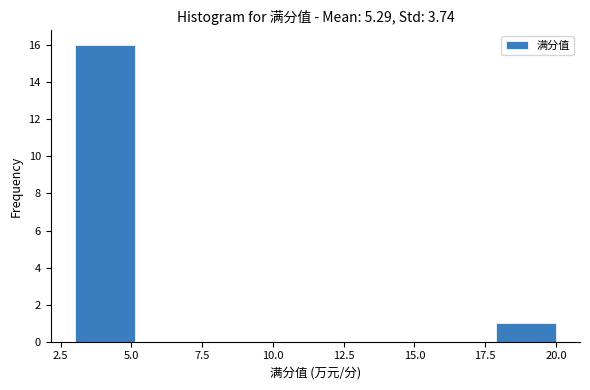

Reading left to right, transcribe this chart: for each bar, give the range it covers on the x-axis and its height. Neither the bar edges nor the heights are printed on the chart, so give them approximately, as read against the axes.

3.0 to 5.0: 16
5.0 to 7.5: 0
7.5 to 9.5: 0
9.5 to 11.5: 0
11.5 to 13.5: 0
13.5 to 16.0: 0
16.0 to 18.0: 0
18.0 to 20.0: 1